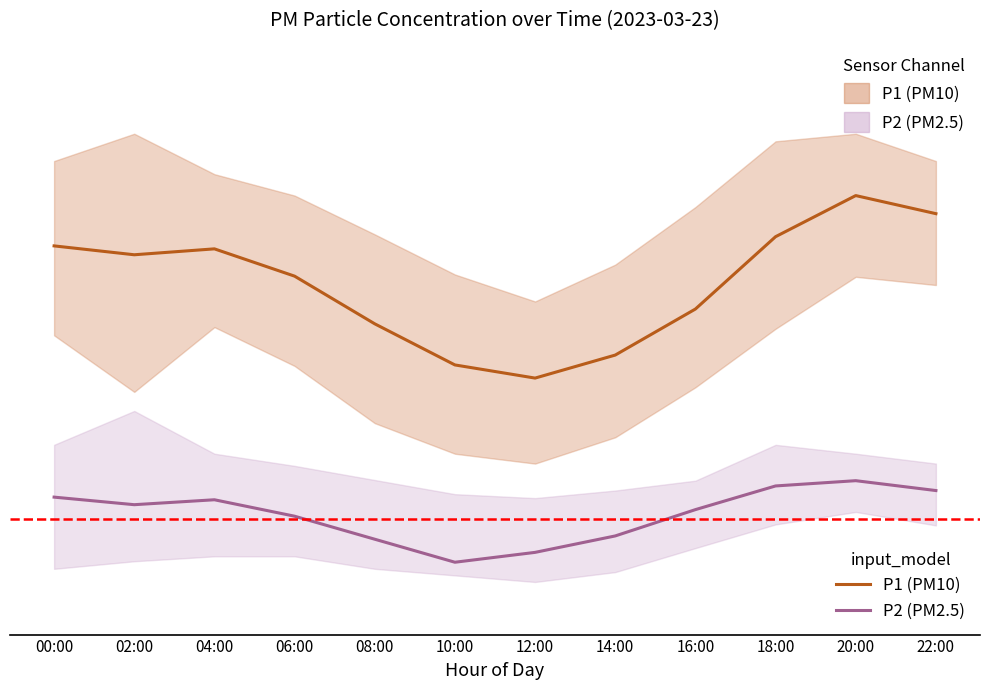

What is the label of the 11th point from the right?

02:00